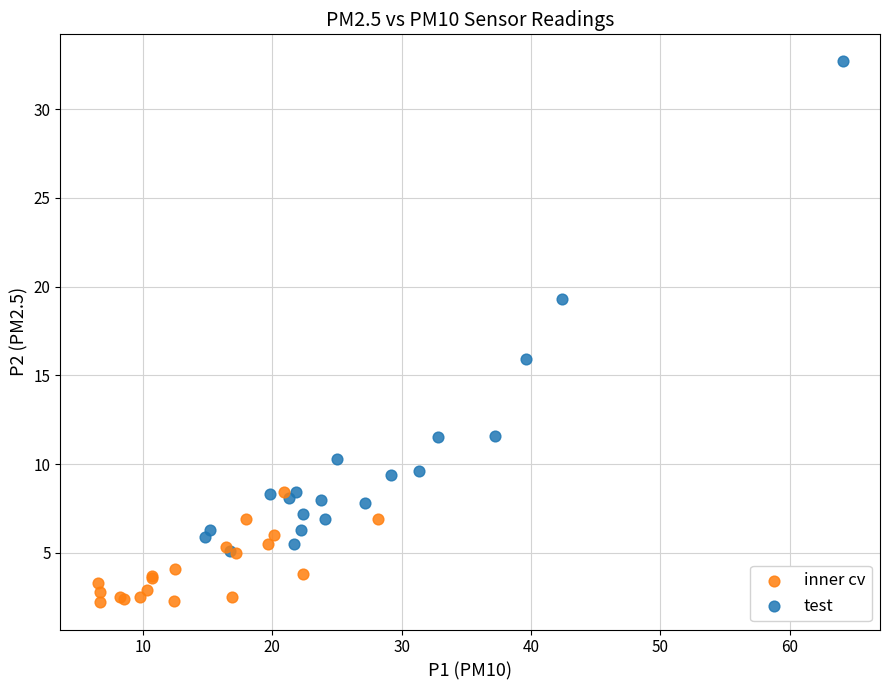

Which series has the widest spread of Y values?

test